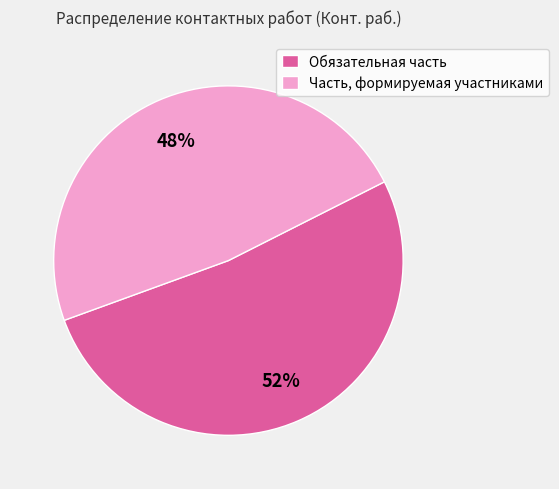

To the nearest percent, what portion does Обязательная часть represent?

52%